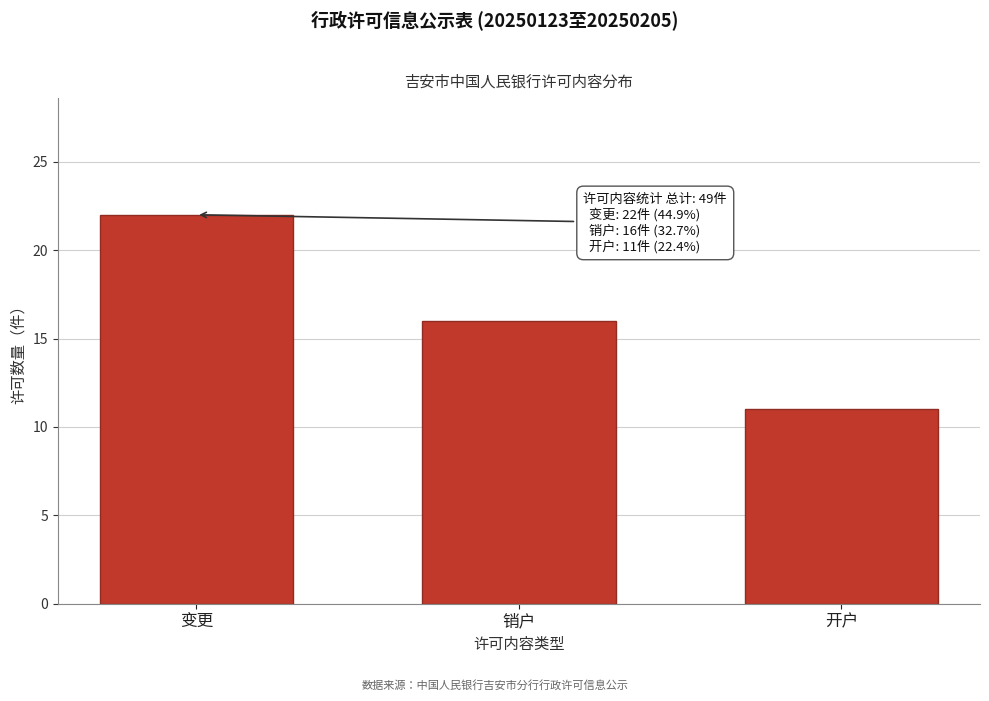

Reading left to right, what are all the values shown in this chart?

22	16	11